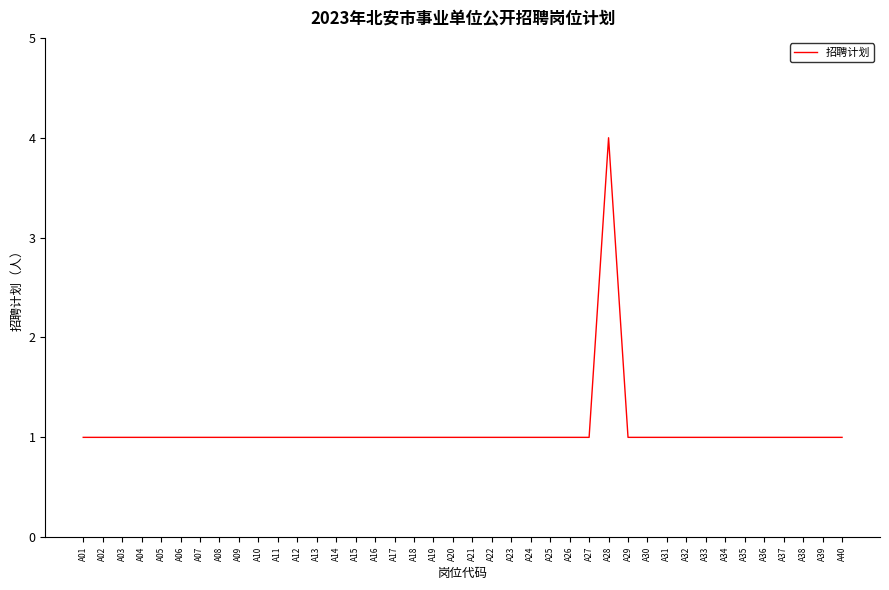

Does the chart have visible grid lines?

No